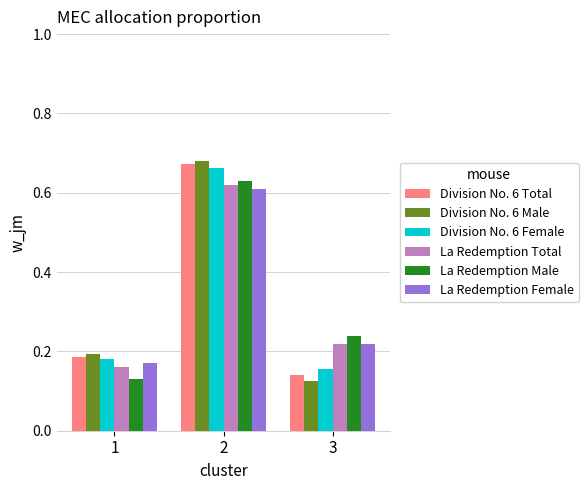

What is the sum of the La Redemption Total values at 1 and 2?

0.8